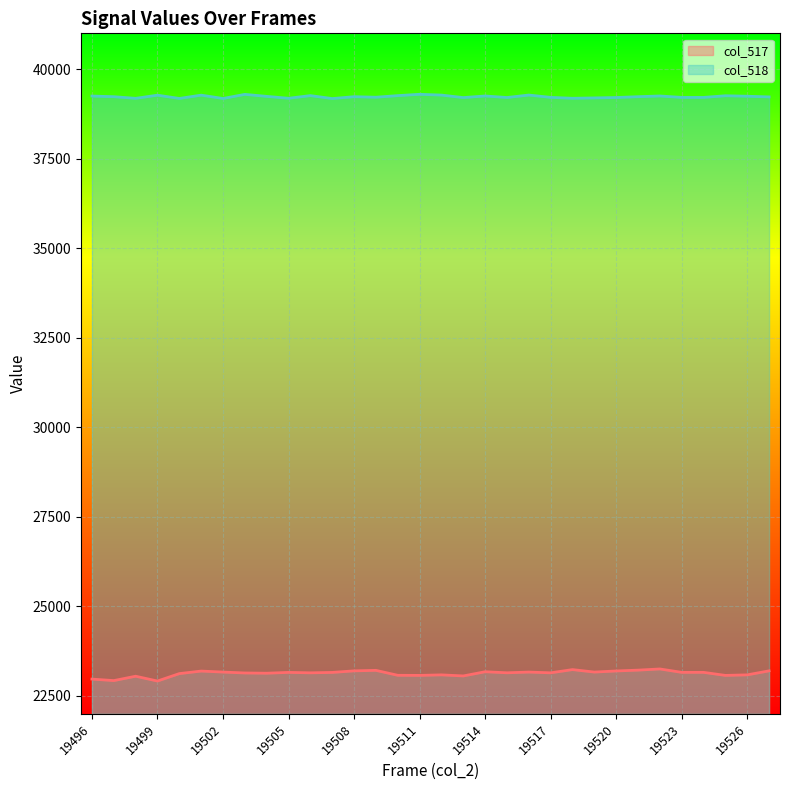

What is the spread (max minus min) of values at 19520?

16010